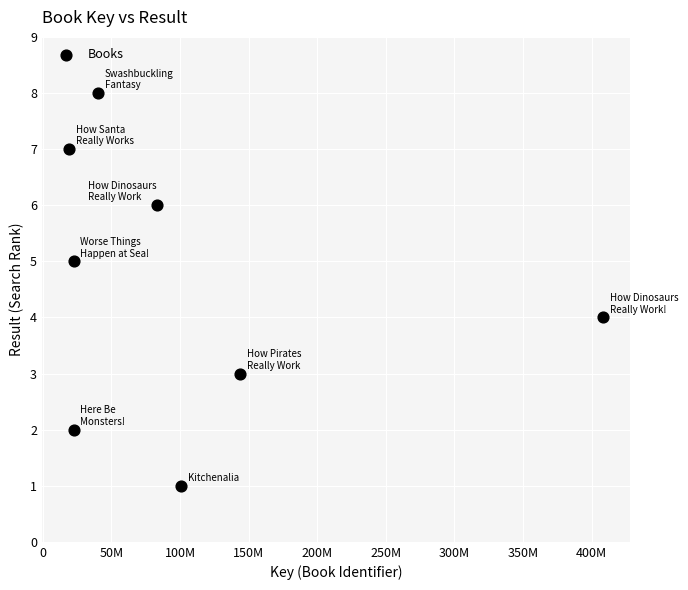

What is the range of Y values (max minus min)?

7